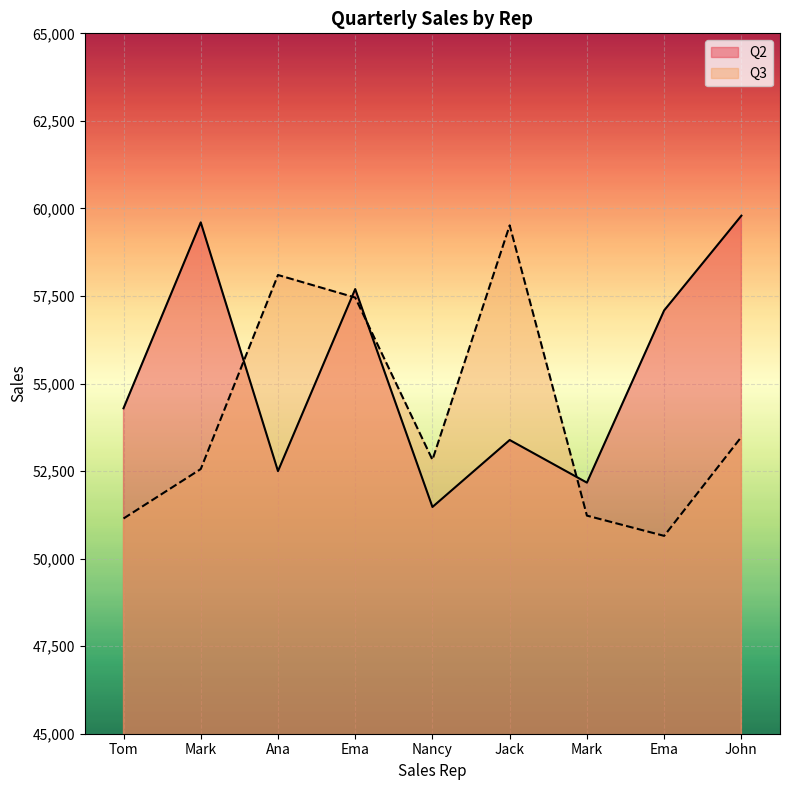

Where is the first local minimum for Q3_line?

Nancy